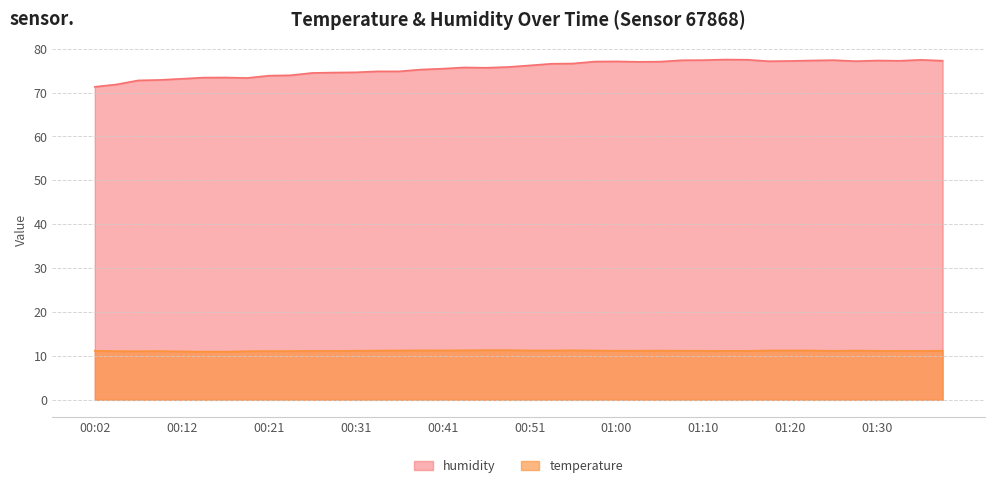

What are all the series names shown in the legend?

humidity, temperature